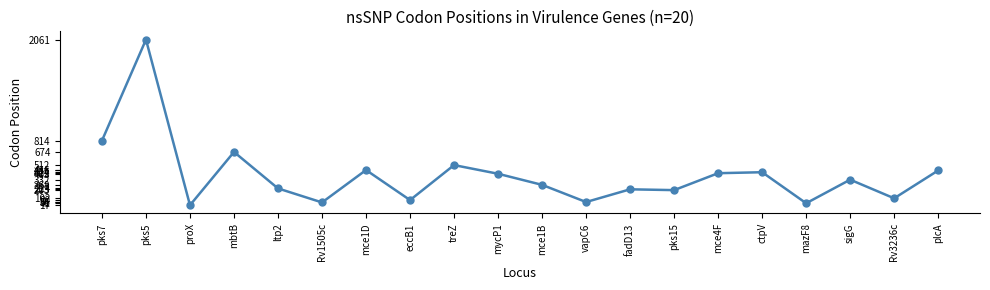

What is the average value?

389